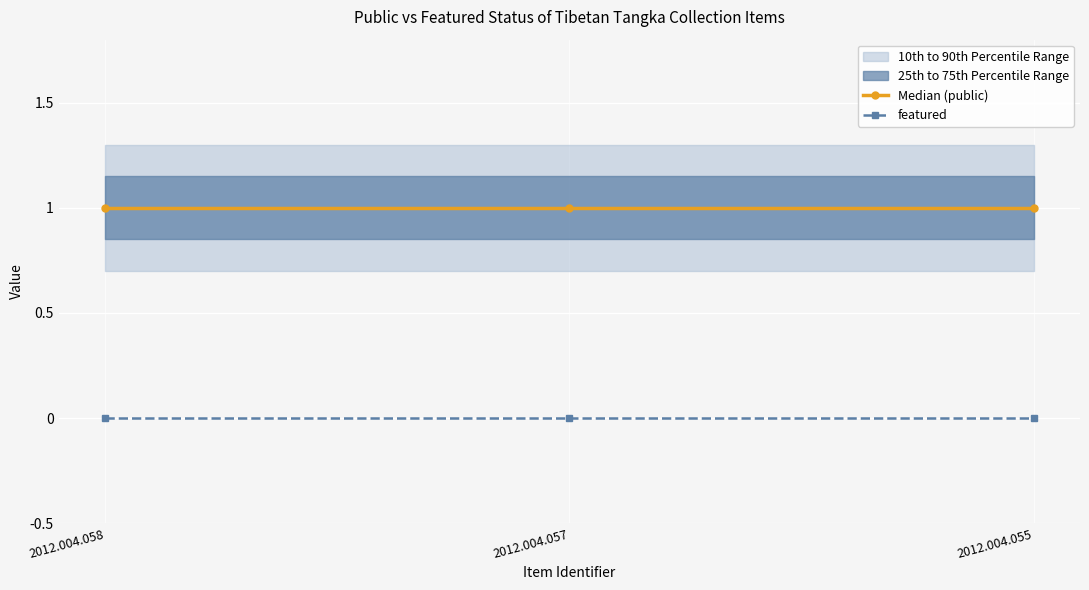

Which category has the lowest value across all series?

2012.004.058